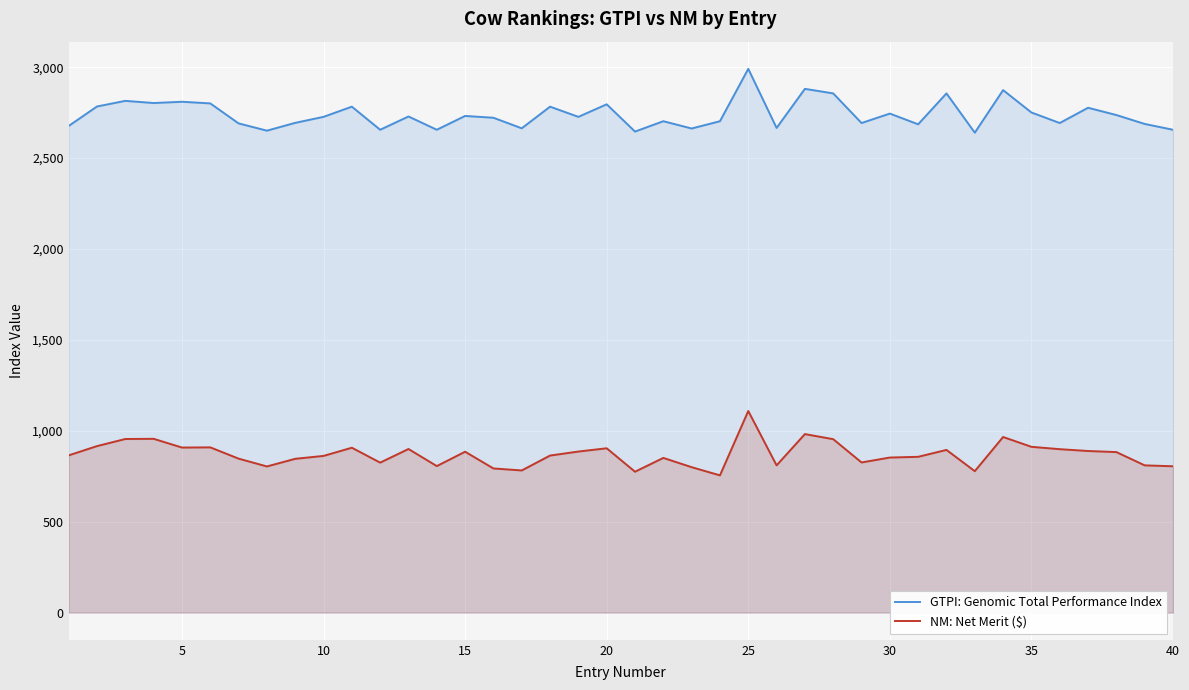

Reading left to right, transcribe all the data shown in this chart.

GTPI: Genomic Total Performance Index: 2677	2784	2815	2803	2810	2801	2691	2651	2694	2727	2783	2656	2729	2656	2732	2722	2664	2783	2727	2796	2646	2703	2663	2703	2991	2666	2881	2856	2693	2745	2686	2856	2640	2874	2751	2693	2777	2737	2688	2656
NM: Net Merit ($): 865	916	955	956	908	909	847	804	846	862	907	825	900	806	885	793	782	864	886	904	775	851	800	755	1109	810	982	954	826	853	857	895	778	966	912	899	889	883	810	805